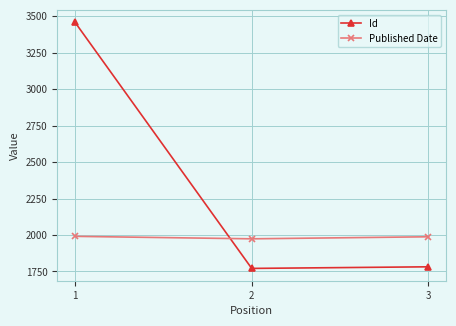

Does the chart have visible grid lines?

Yes